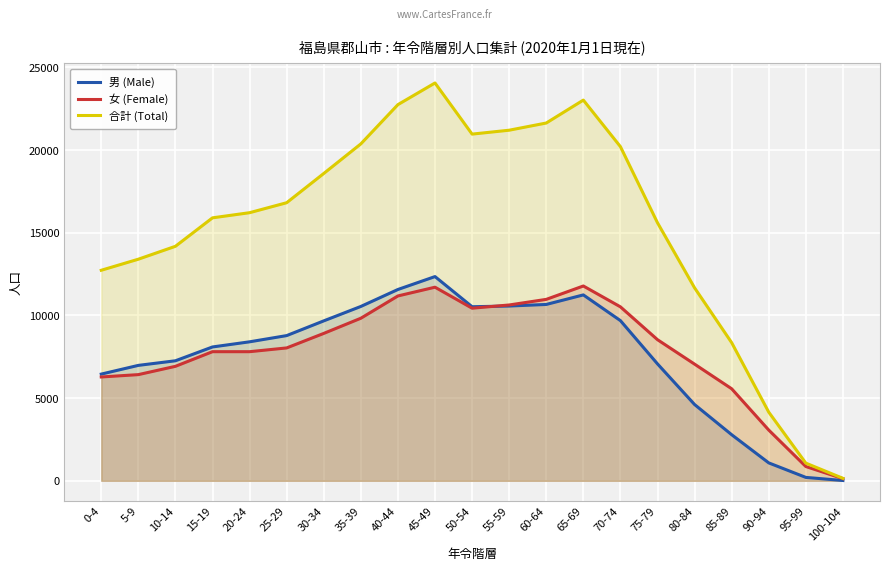

What is the total value across all series at 90-94?

8302